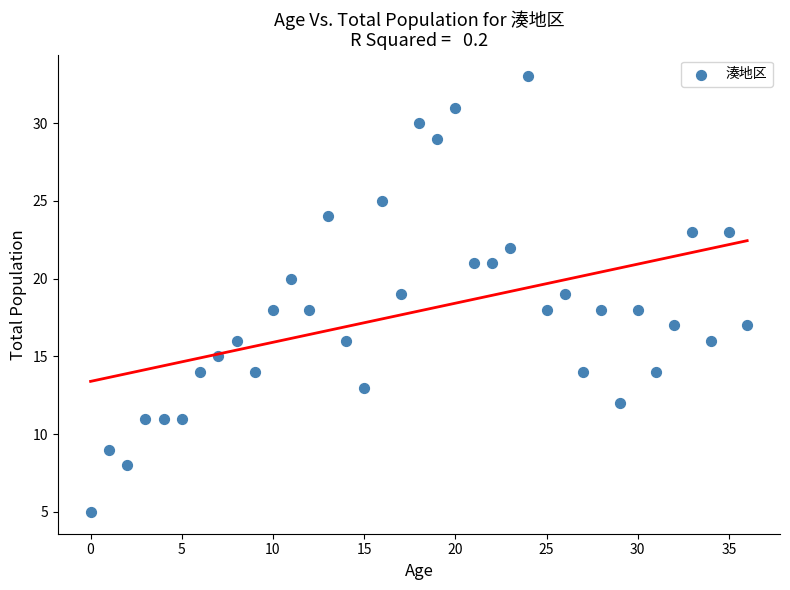

What is the range of Y values (max minus min)?

28